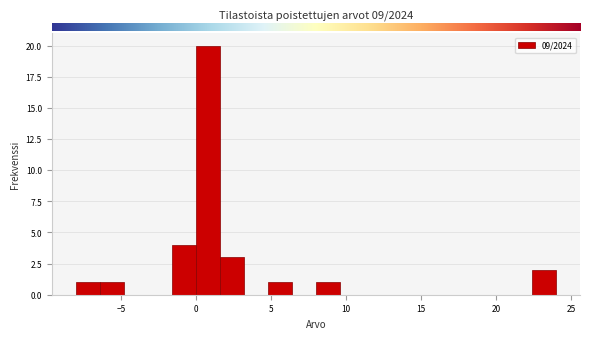

Around what value on the x-axis is the tallest bar? Give the approximate position of its centre, as read against the axis.

1.0